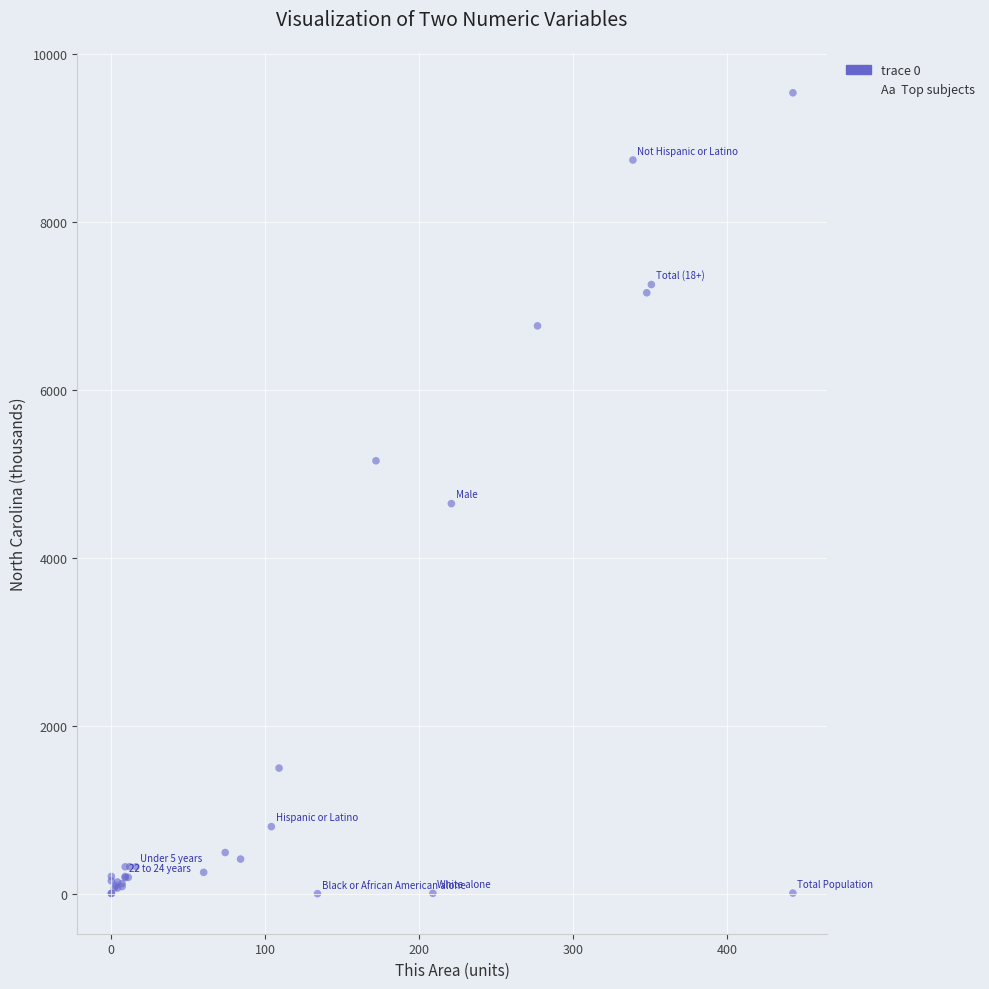

What Y value in the scatter plot is closest to 4768?

4645